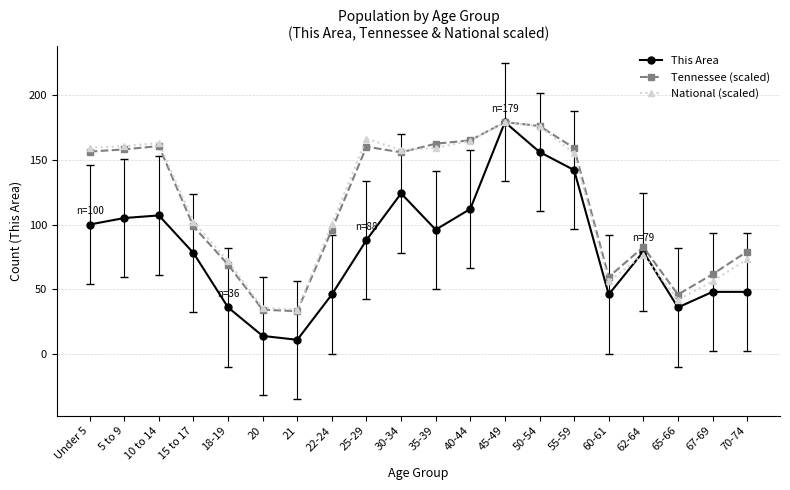

What is the label of the 3rd point from the left?

10 to 14